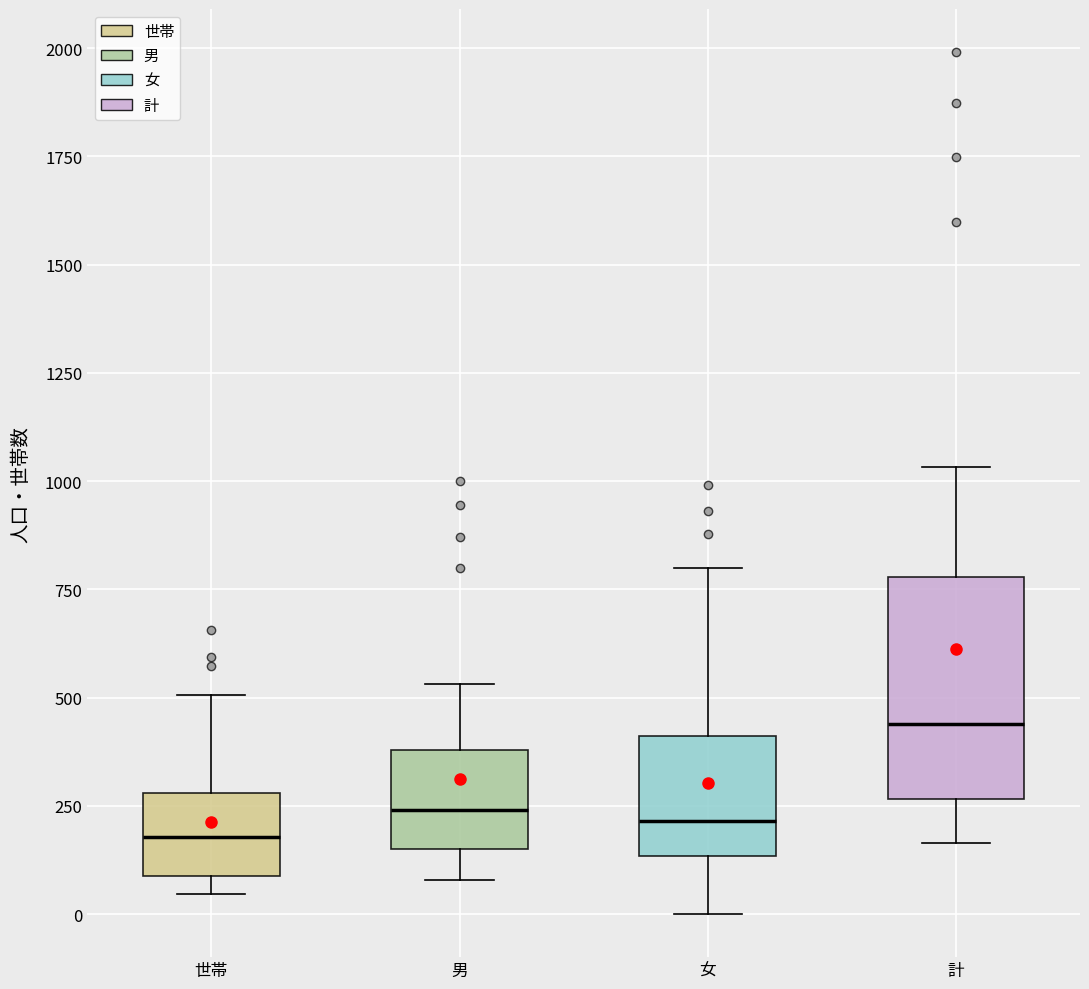

Where does the lower whisker of the box for 計 end on the y-axis? The values are not printed on the chart, so give them approximately, as read against the axis.

150